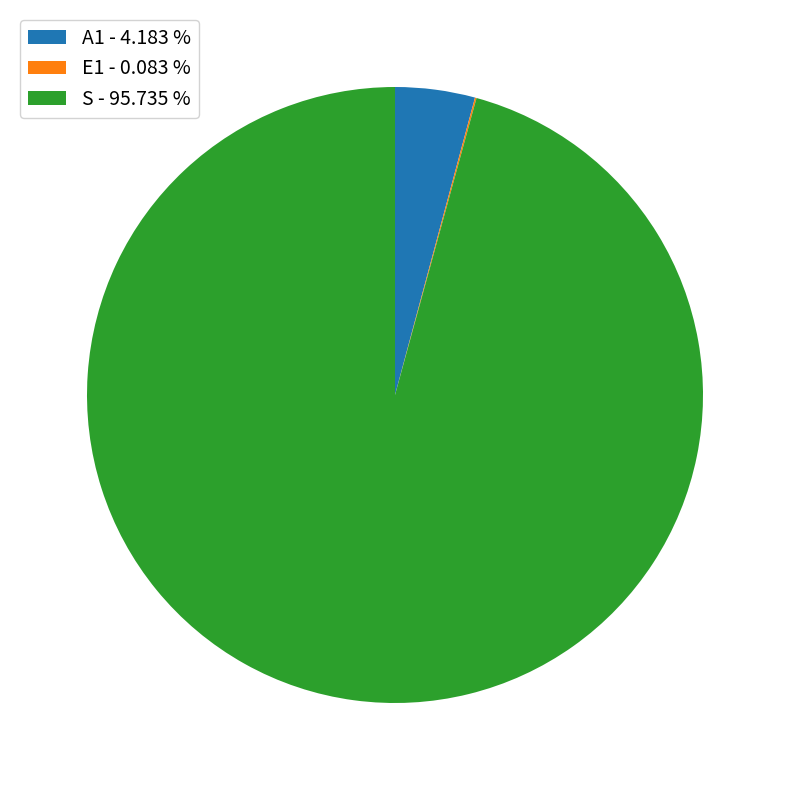

Combined, do A1 - 4.183 % and S - 95.735 % account for over 50%?

Yes